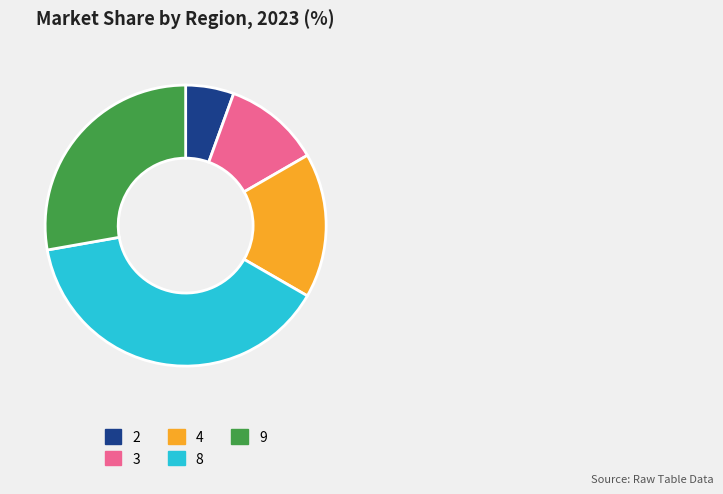

Which category has the smallest portion of the pie?

2